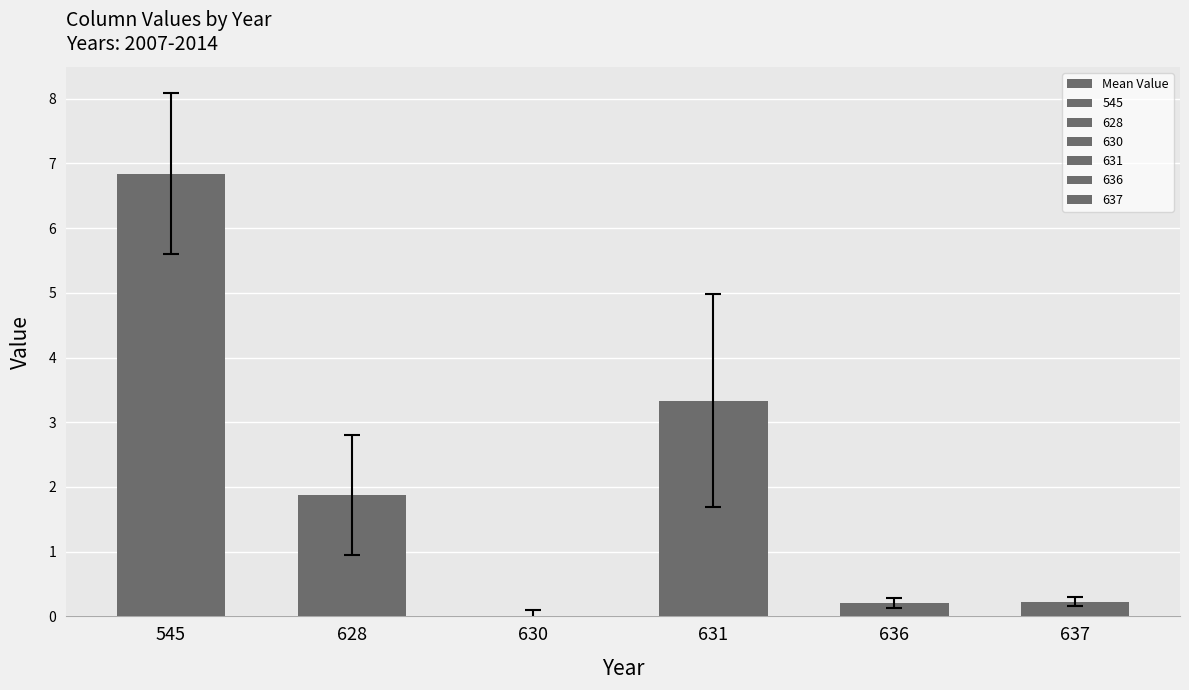

True or false: the data shows 1.9 at 628.

True